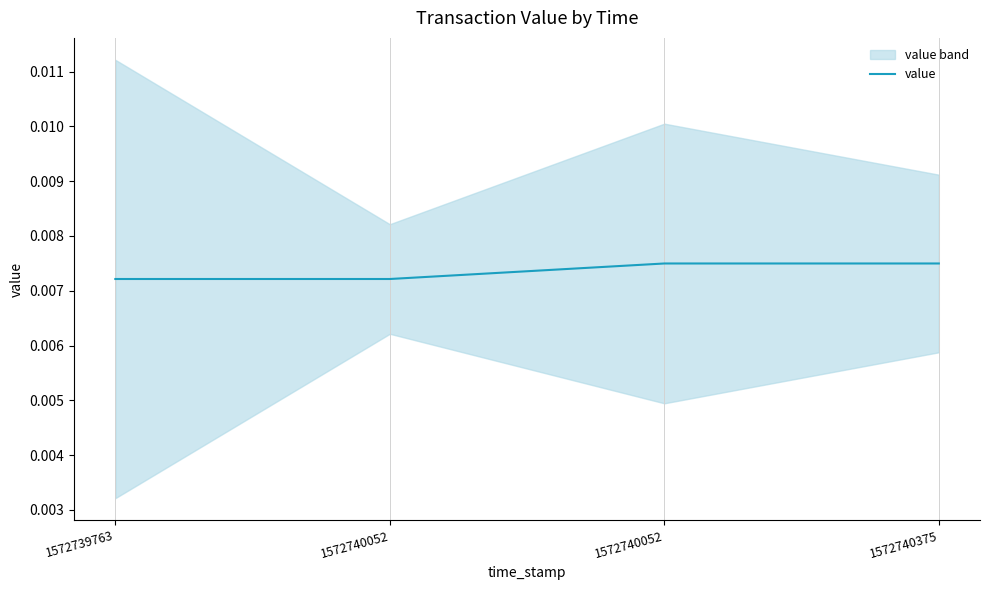

At which category does the chart reach its peak across all series?

1572740052